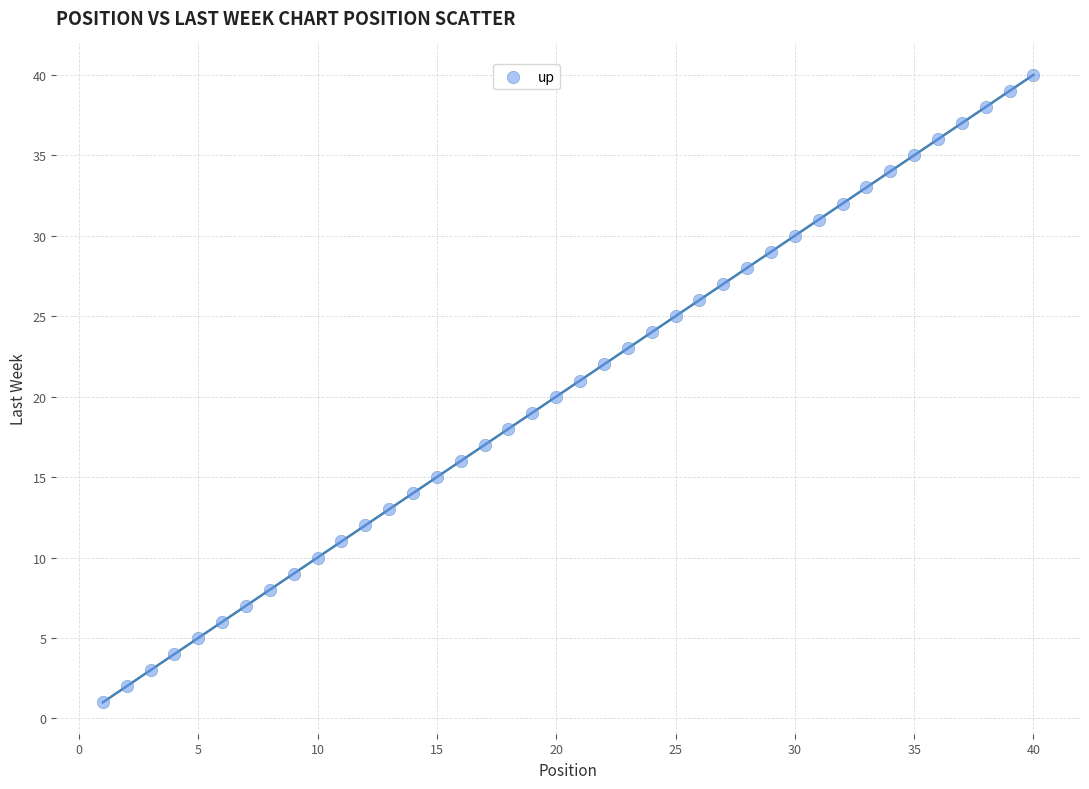

What is the range of X values (max minus min)?

39